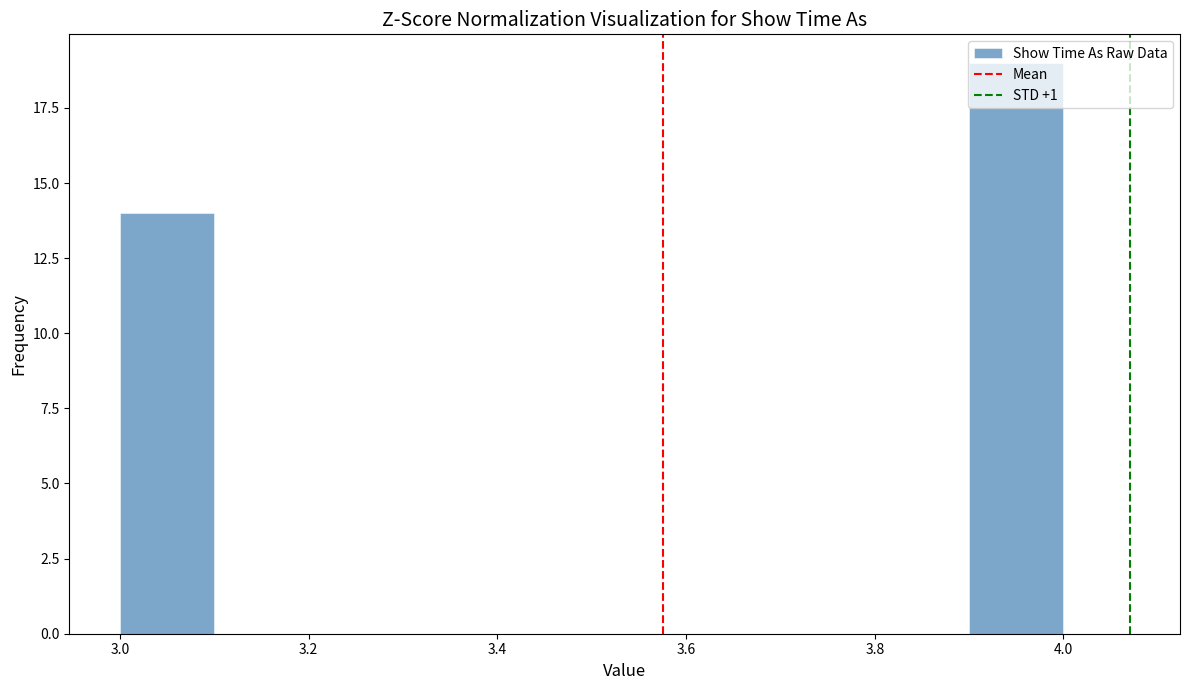

Reading left to right, list every bar in this chart as the range it spans on the x-axis followed by its height. The values are not printed on the chart, so give them approximately, as read against the axis.

3.0 to 3.1: 14
3.1 to 3.2: 0
3.2 to 3.3: 0
3.3 to 3.4: 0
3.4 to 3.5: 0
3.5 to 3.6: 0
3.6 to 3.7: 0
3.7 to 3.8: 0
3.8 to 3.9: 0
3.9 to 4.0: 19